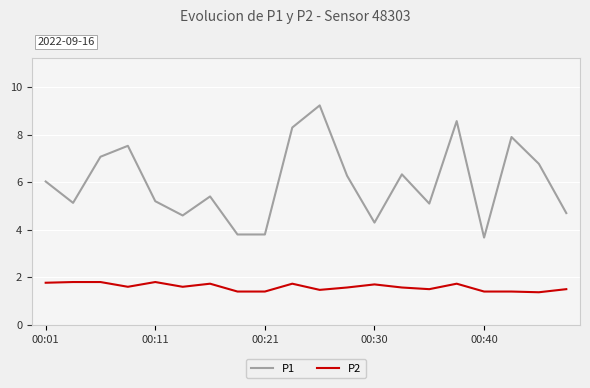

What is the difference between the maximum and minimum values in the P1 series?

5.6